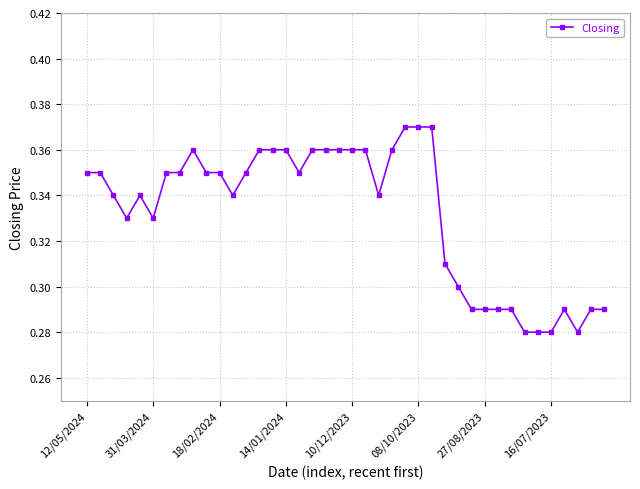

Does the chart display data point markers on the line(s)?

Yes